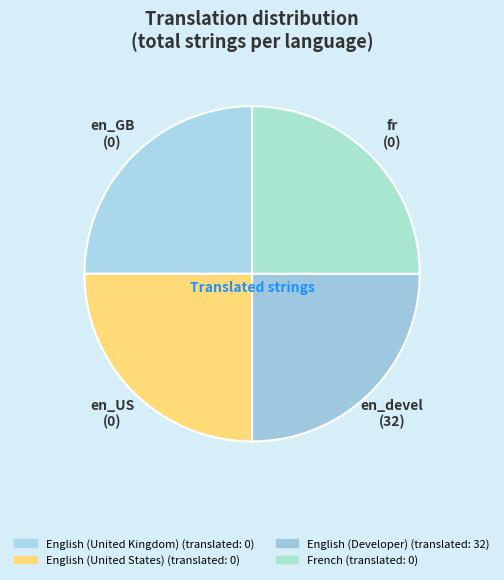

Which has a higher value, English (United States) or French?

English (United States)